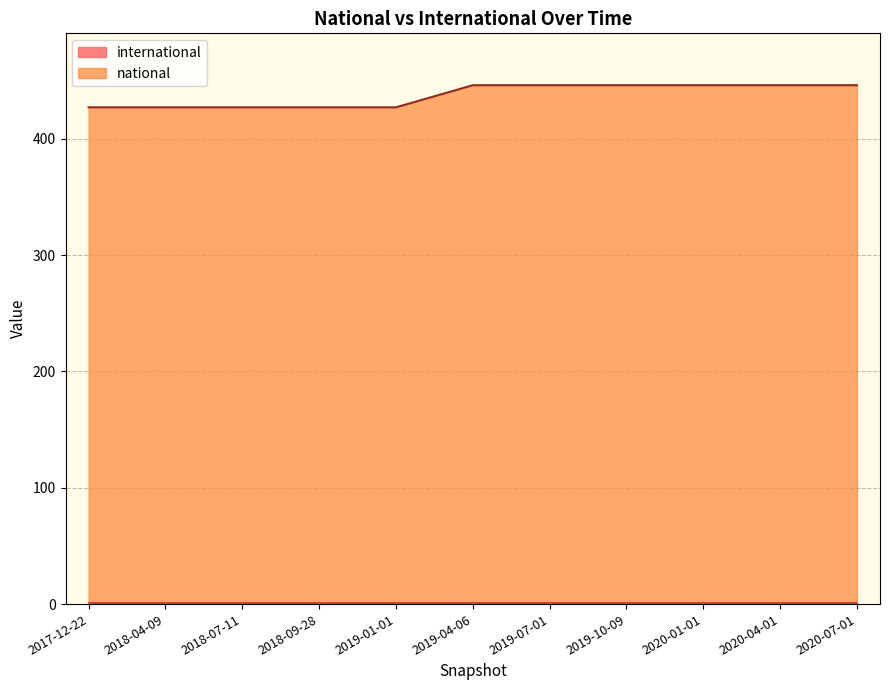

How many lines are shown in the chart?

2